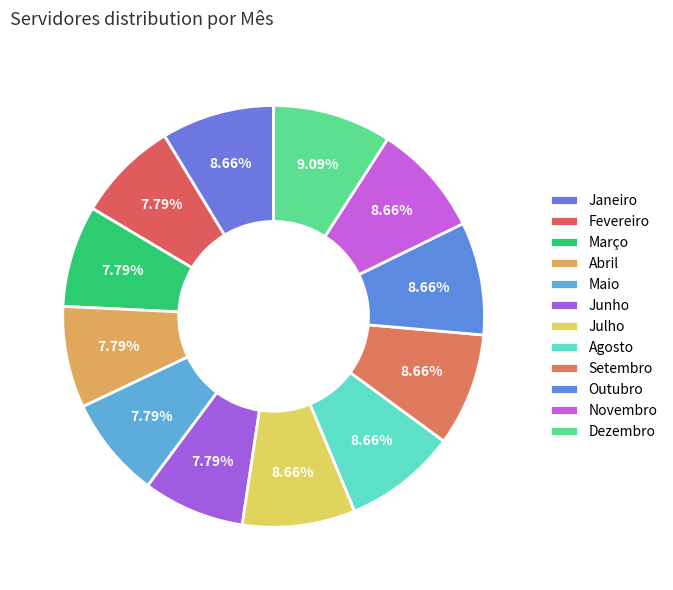

True or false: Julho accounts for 9% of the total.

True